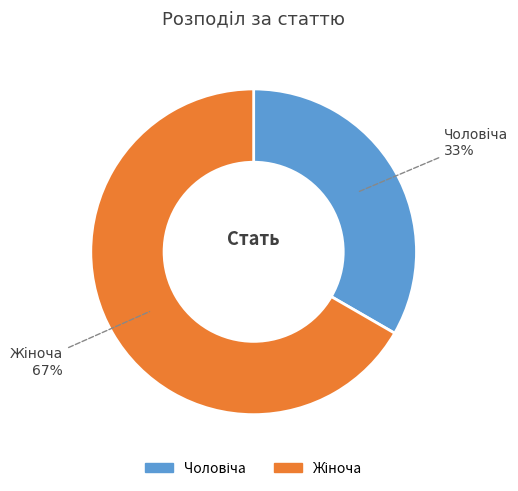

Is there a majority slice in this chart?

Yes